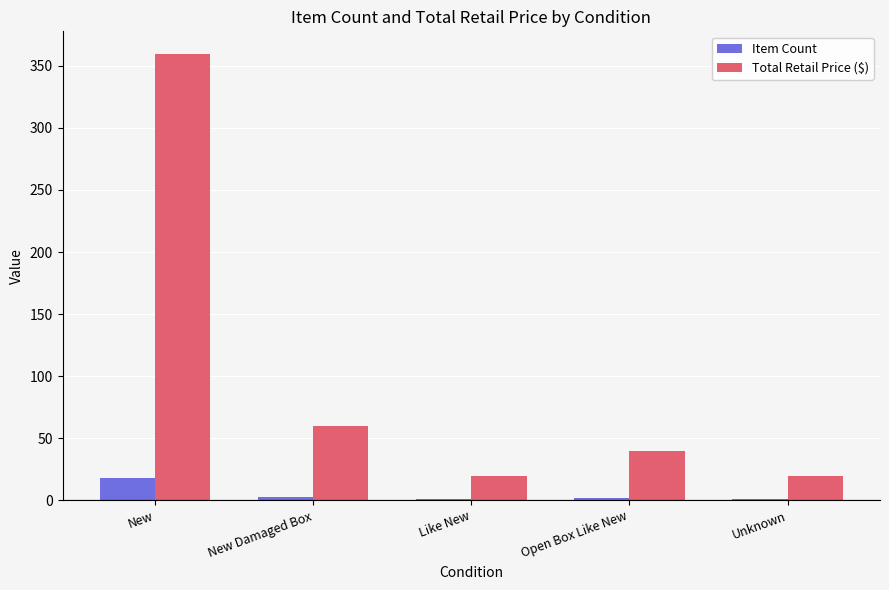

Read the Total Retail Price ($) value at New.

359.8